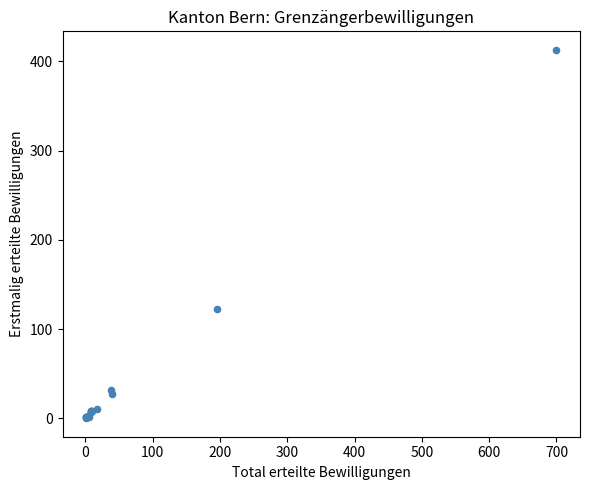

What Y value in the scatter plot is closest to 206?

122